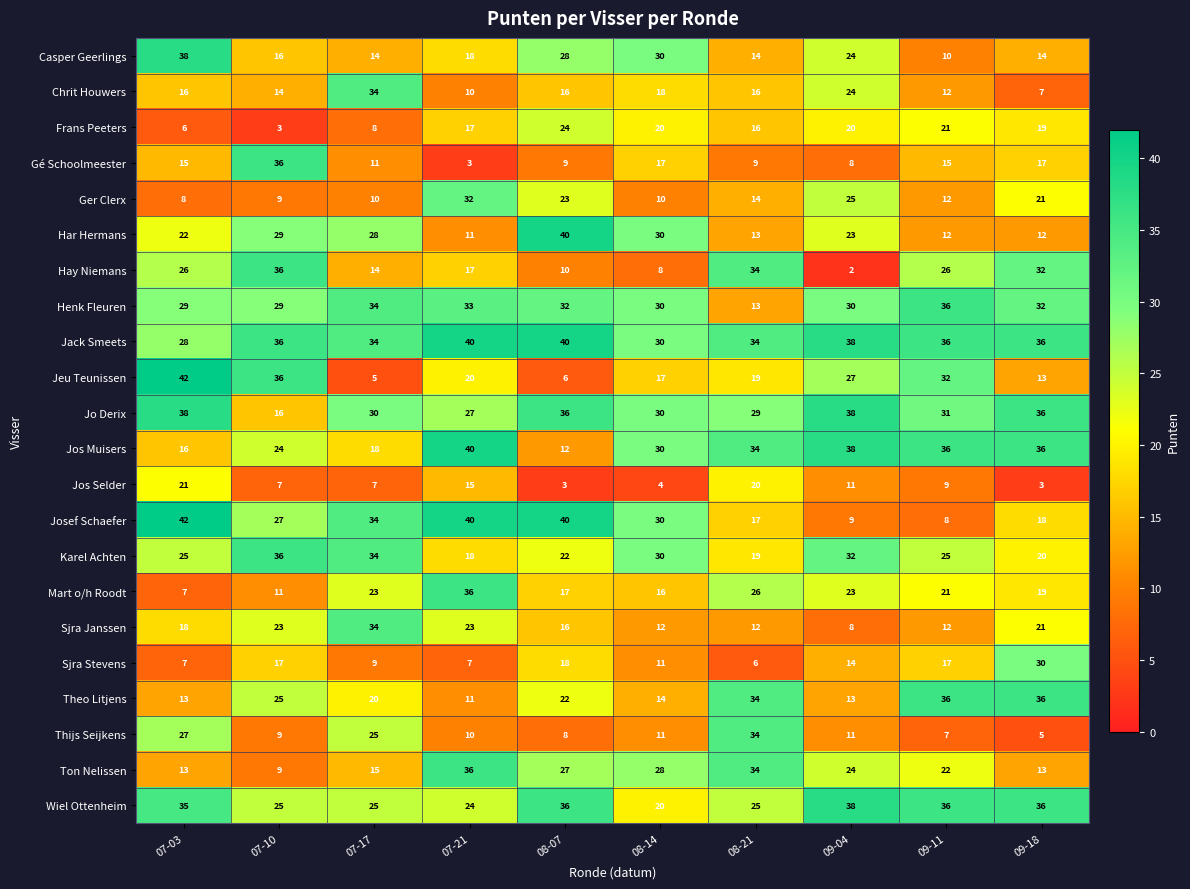

What is the sum of the Chrit Houwers values at 07-03 and 07-17?

50